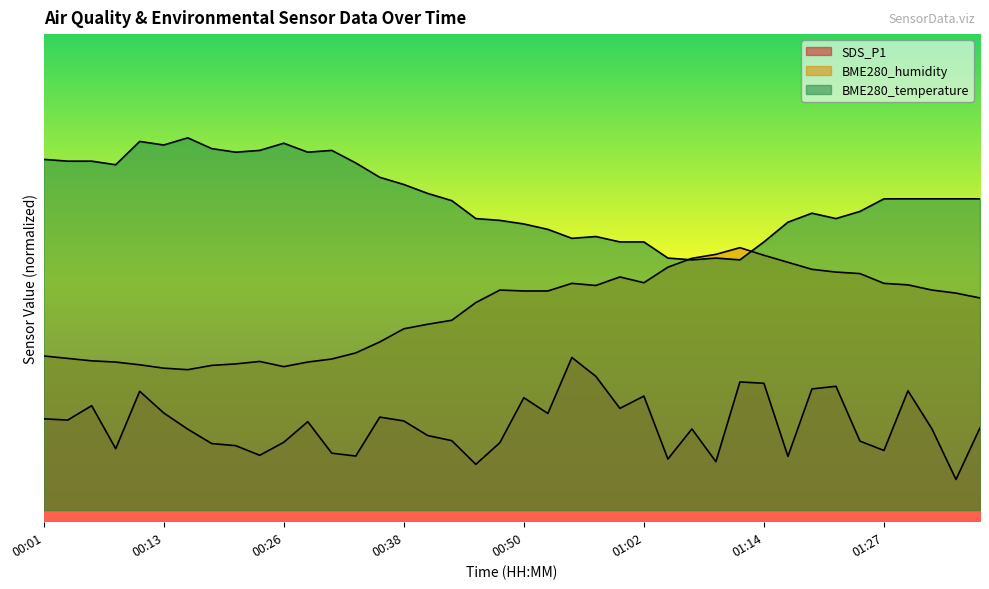

The SDS_P1 series shows 8.8 at 01:17. True or false?

True